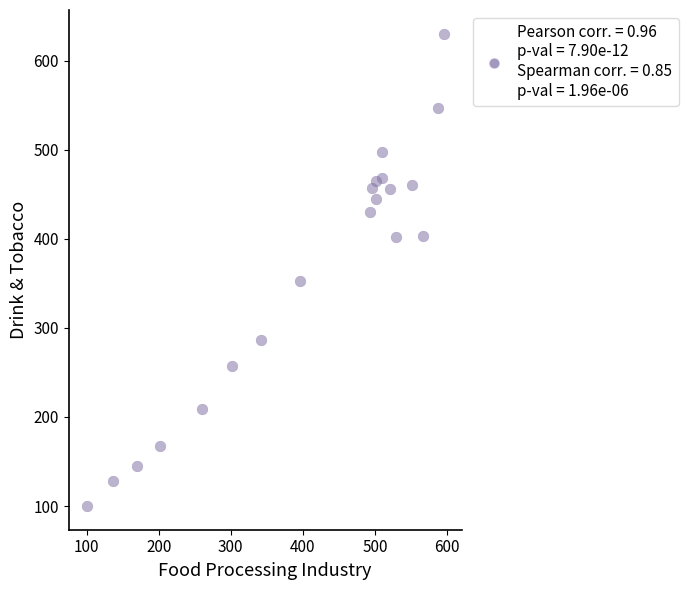

What is the range of Y values (max minus min)?

530.4